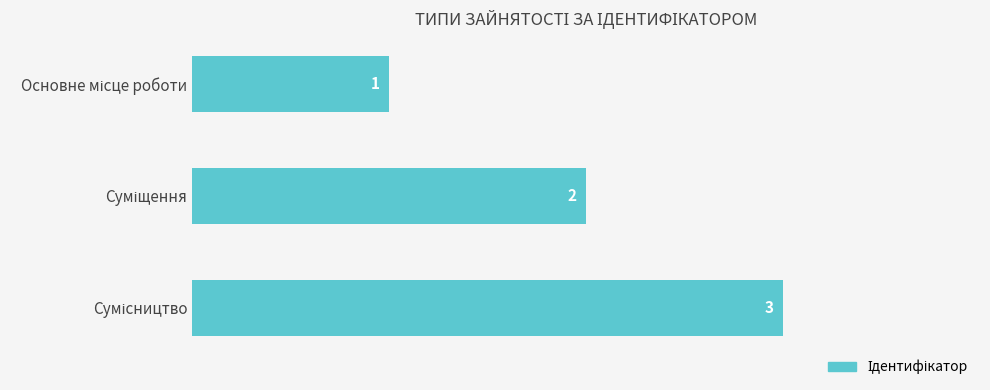

What is the value of the 2nd bar from the top?

2